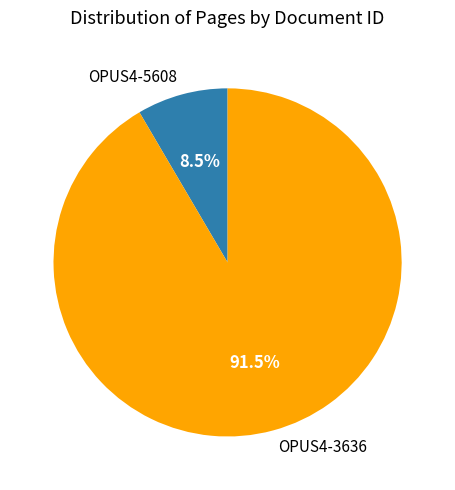

What is the total percentage of OPUS4-3636 and OPUS4-5608?

100.0%